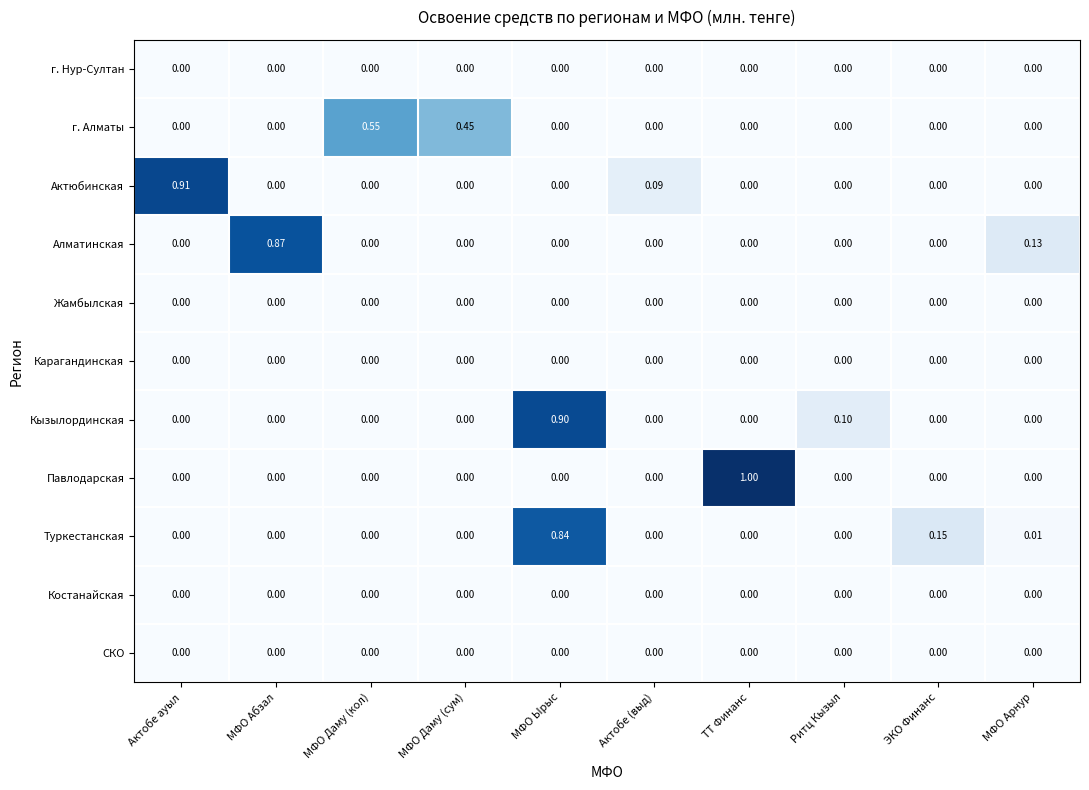

Is the value of Костанайская at ЭКО Финанс greater than the value of Алматинская at МФО Абзал?

No